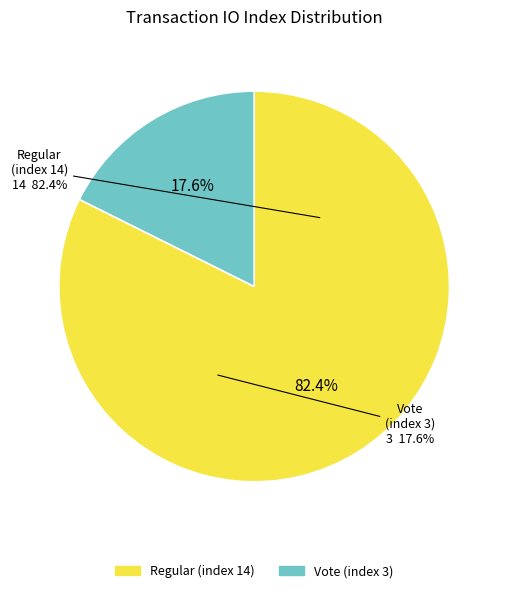

To the nearest percent, what is the combined percentage of Vote (index 3) and Regular (index 14)?

100%